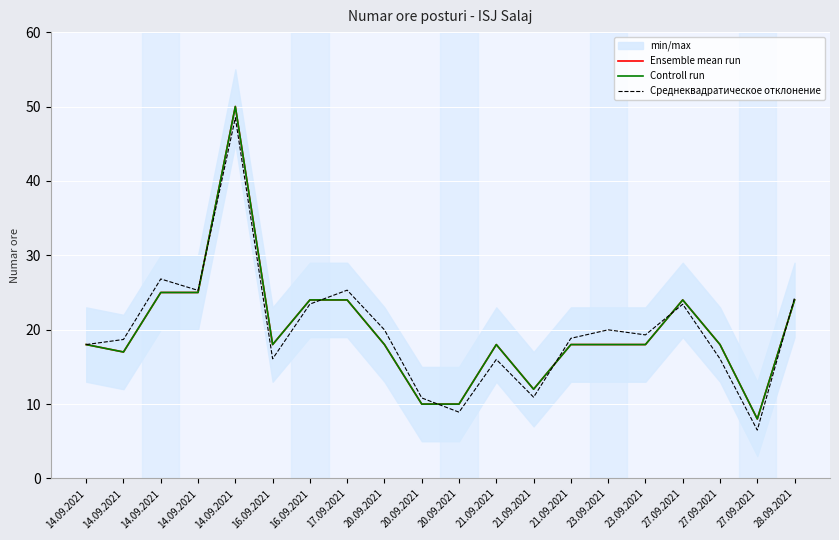

Is this an area chart (filled region under the line)?

No